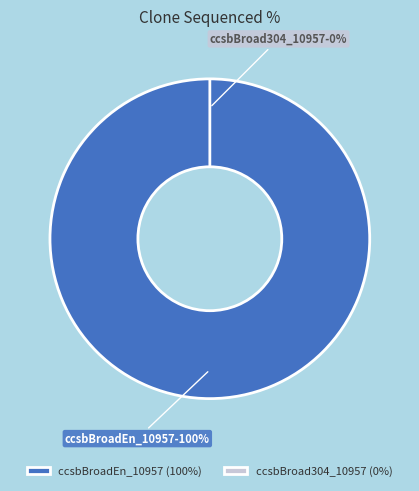

What is the change in value from ccsbBroadEn_10957 to ccsbBroad304_10957?

-100